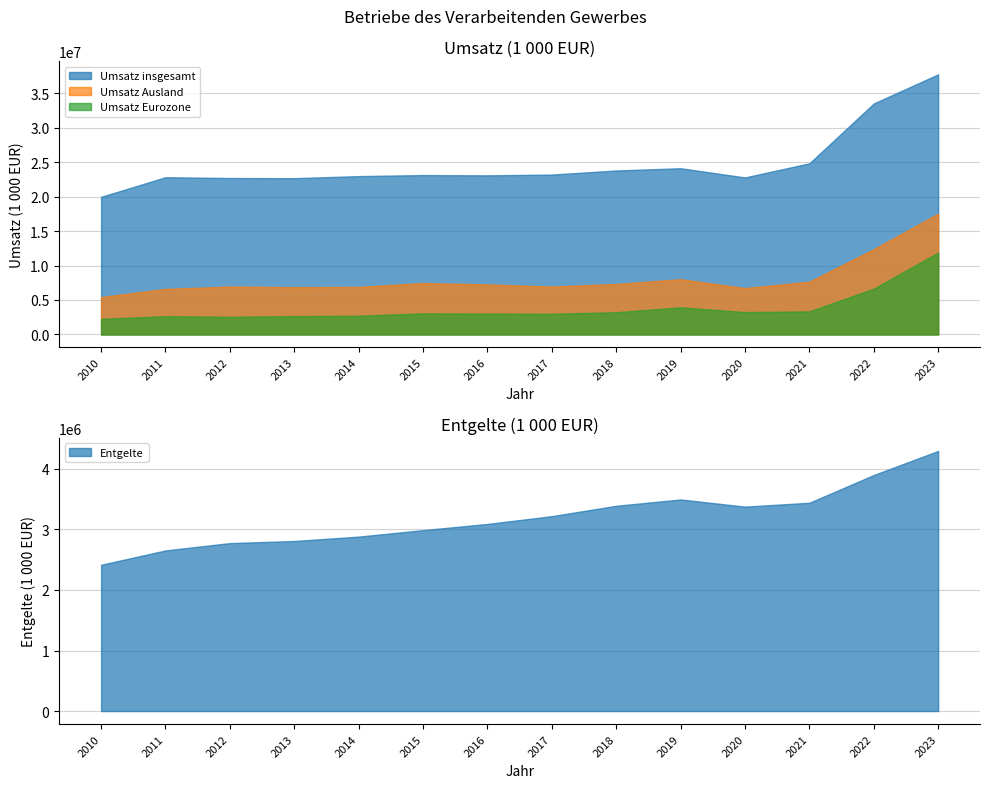

What is the value of the Umsatz insgesamt point at the 4th from the left?

22675683